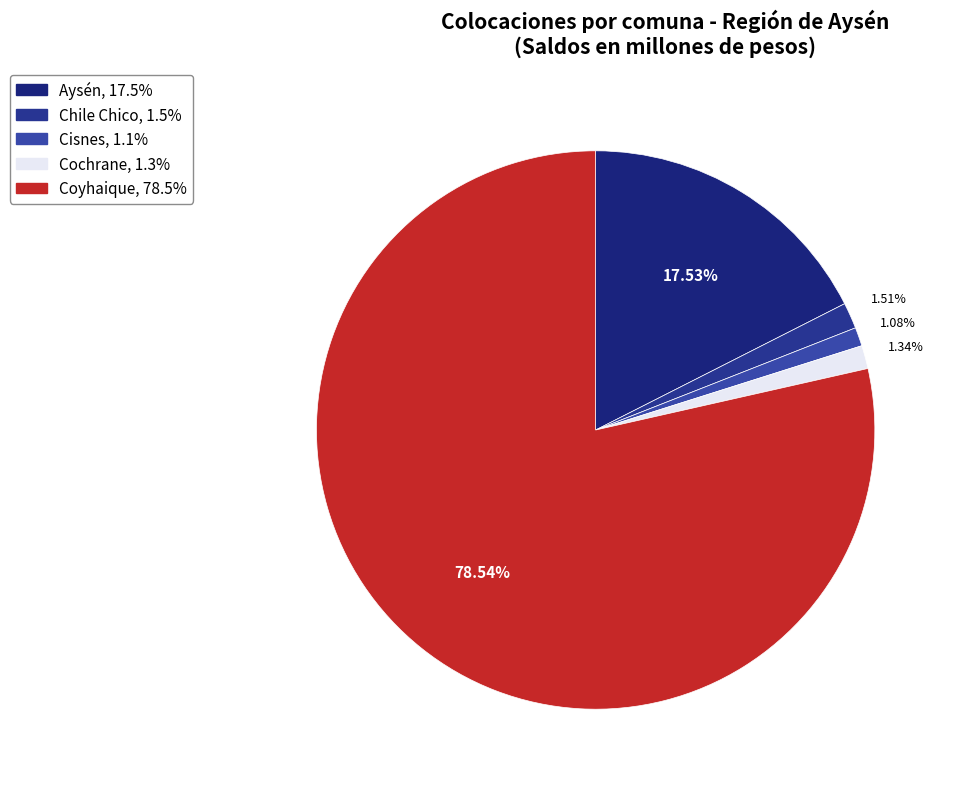

How many slices are in this pie chart?

5